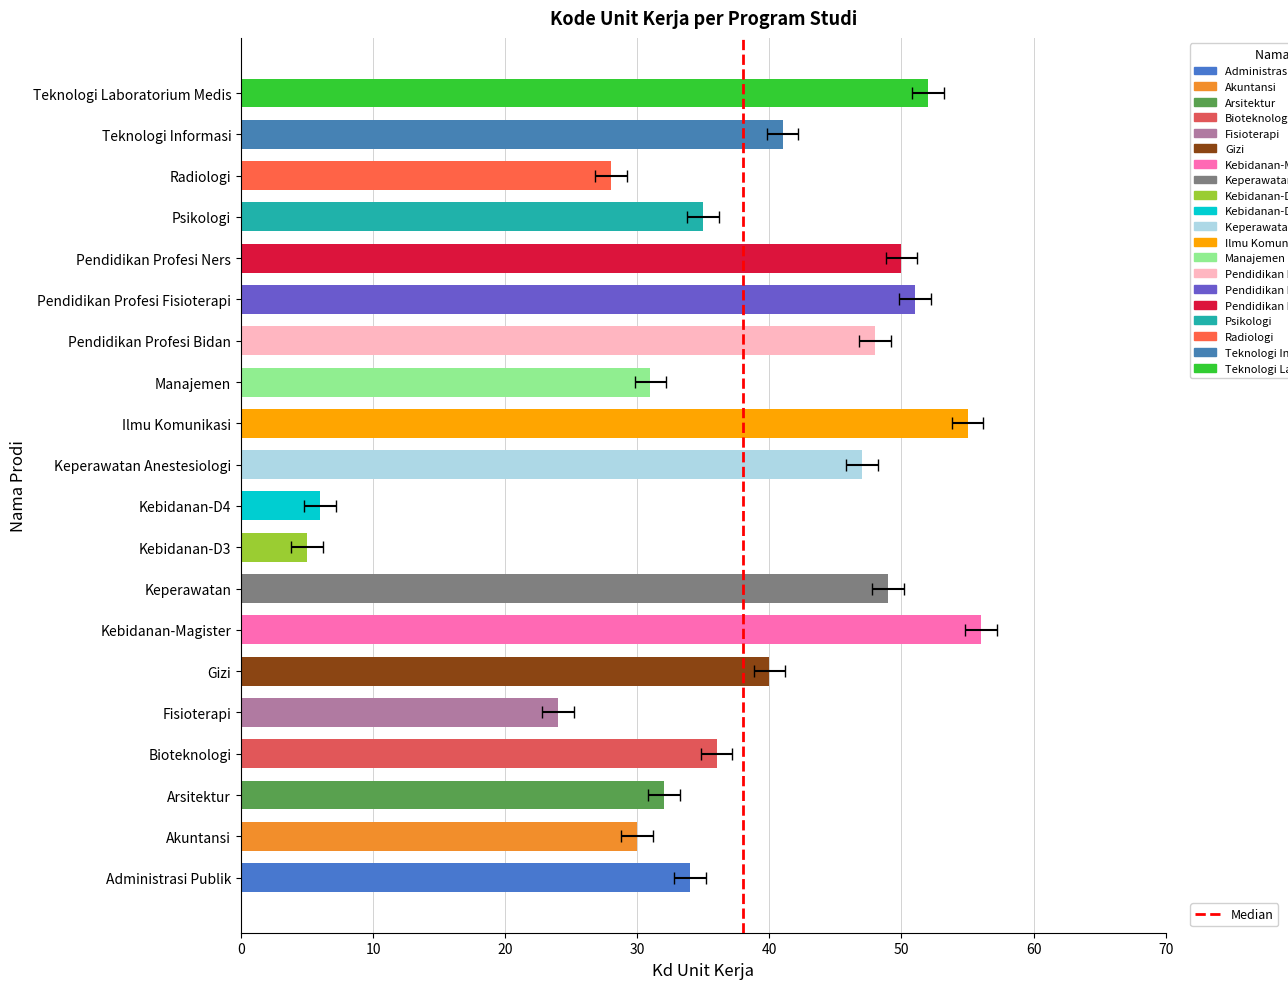

List the labels in order of value, smallest first.

Kebidanan-D3, Kebidanan-D4, Fisioterapi, Radiologi, Akuntansi, Manajemen, Arsitektur, Administrasi Publik, Psikologi, Bioteknologi, Gizi, Teknologi Informasi, Keperawatan Anestesiologi, Pendidikan Profesi Bidan, Keperawatan, Pendidikan Profesi Ners, Pendidikan Profesi Fisioterapi, Teknologi Laboratorium Medis, Ilmu Komunikasi, Kebidanan-Magister